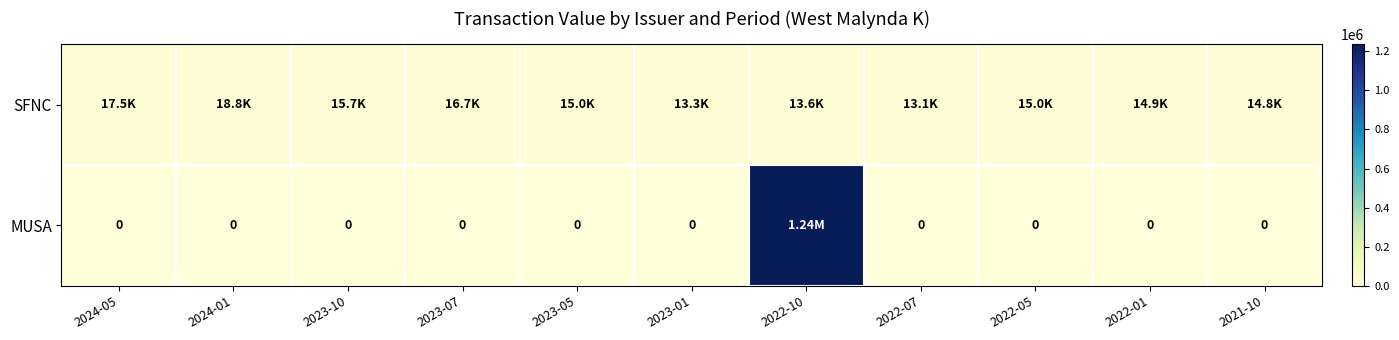

List the series in order of their overall mean, lowest first.

SFNC, MUSA